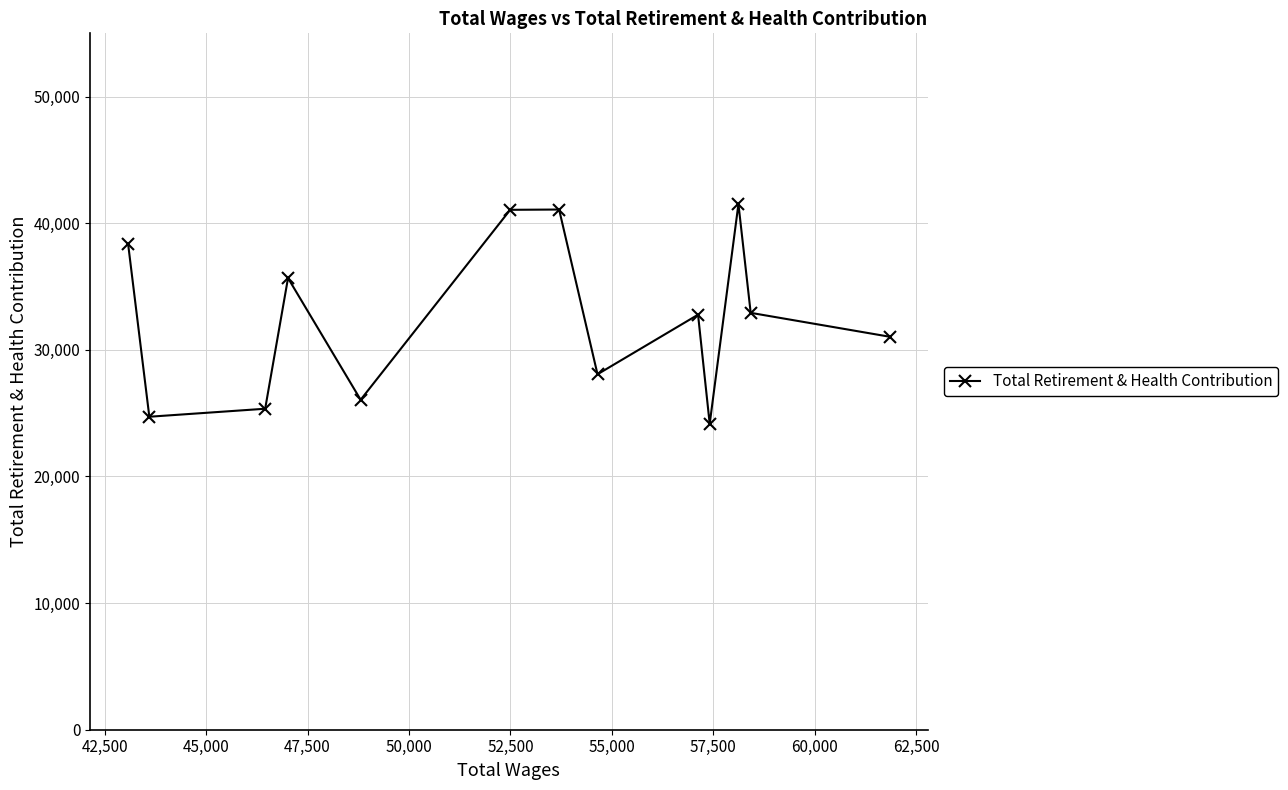

How many interior local valleys (lower than both neighbors) does the data have?

4